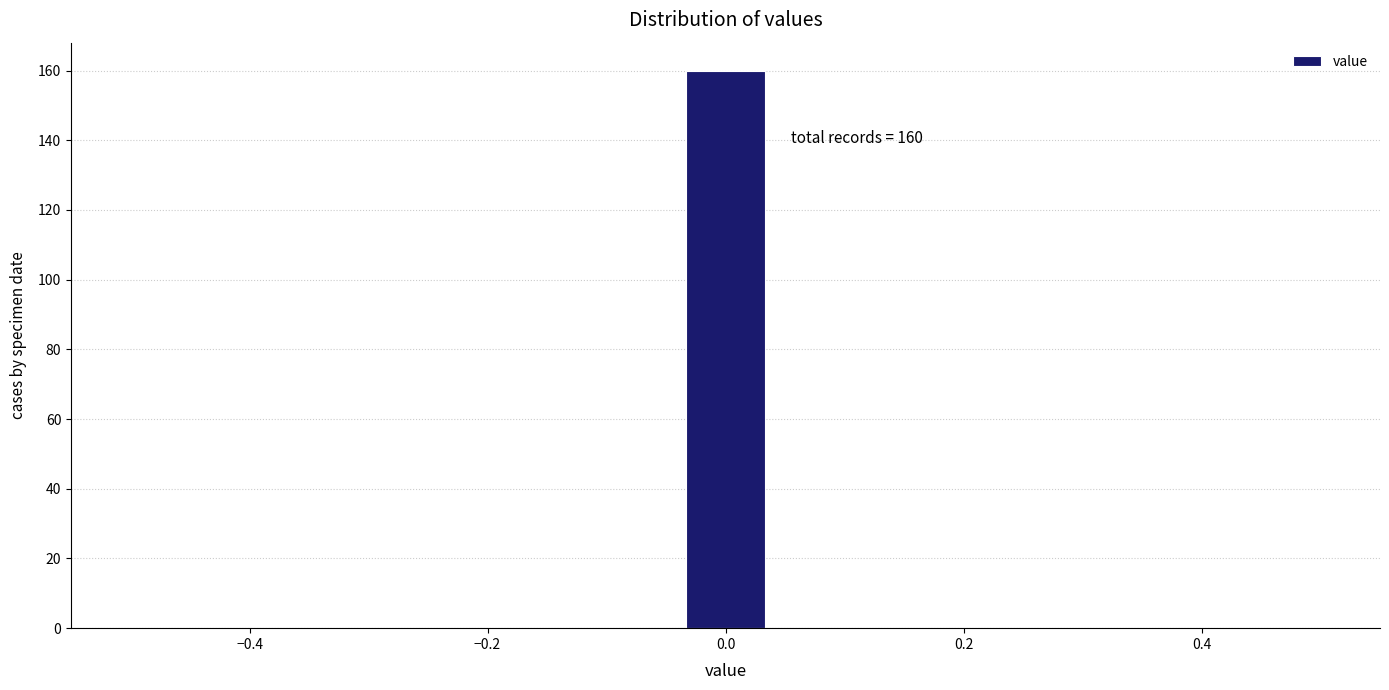

Around what value on the x-axis is the tallest bar? Give the approximate position of its centre, as read against the axis.

0.00